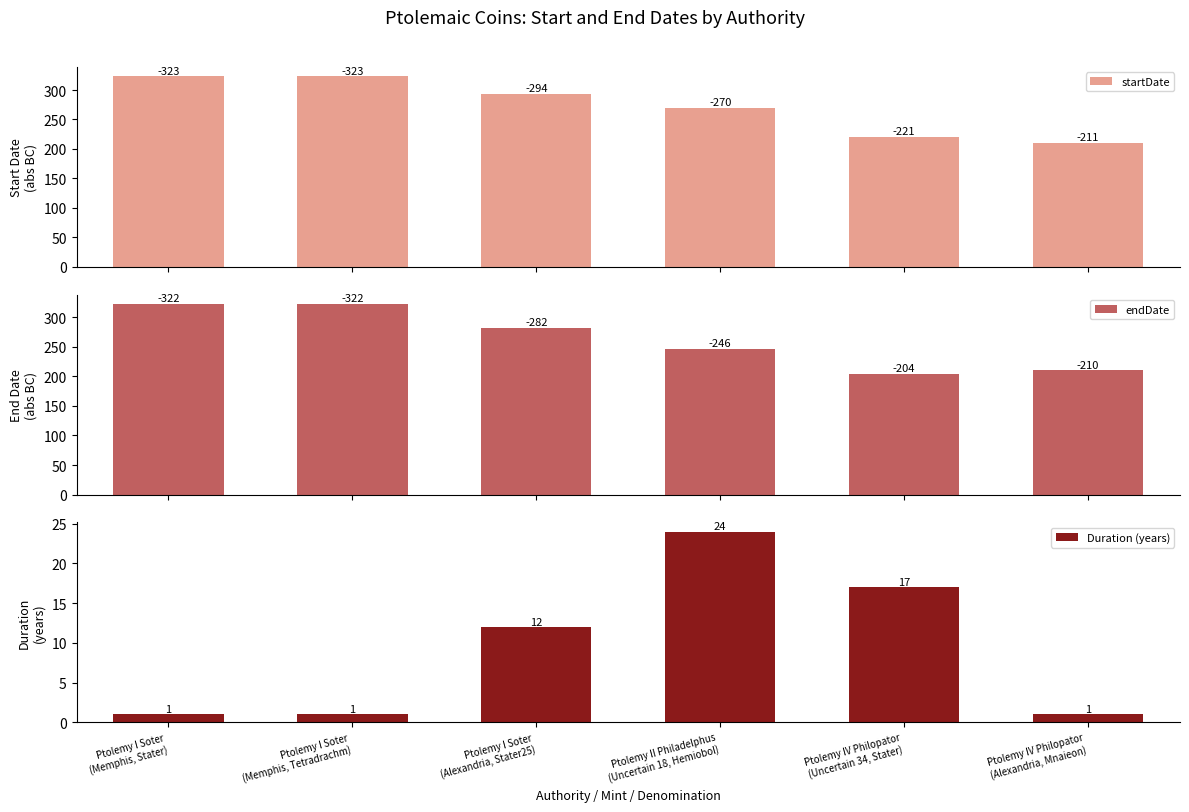

The Duration (years) series shows 2 at Ptolemy IV Philopator
(Alexandria, Mnaieon). True or false?

False